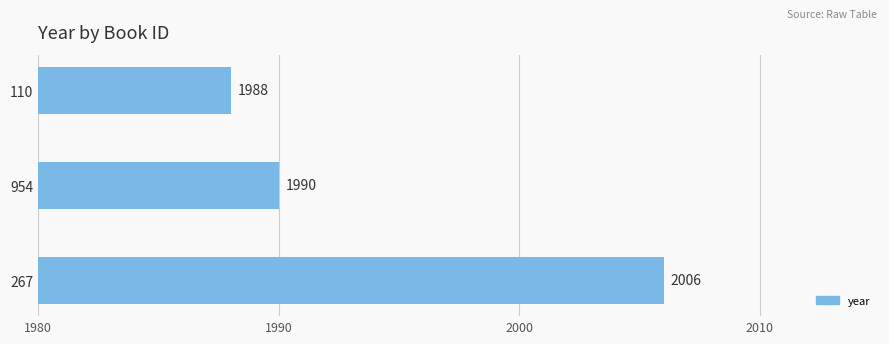

The value at 110 is 1251. True or false?

False